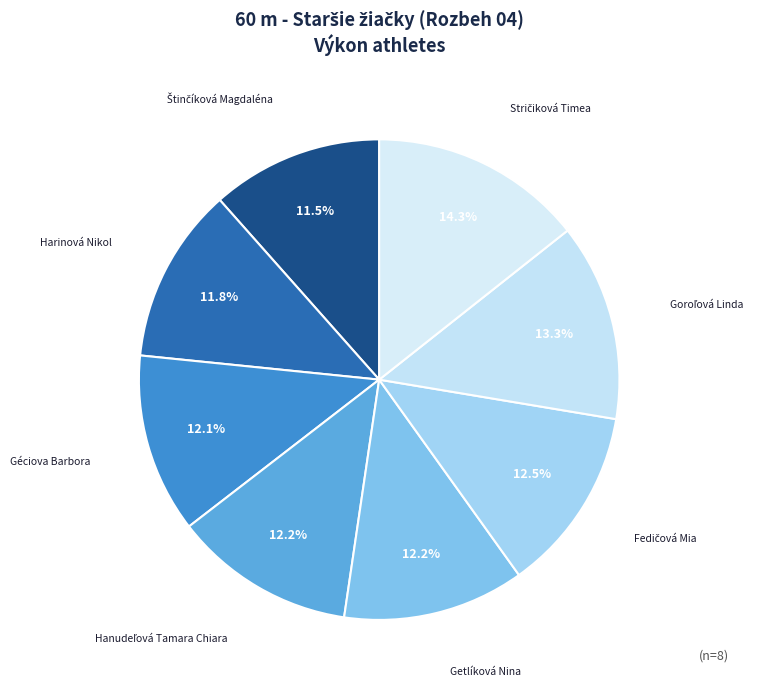

To the nearest percent, what is the average slice percentage?

12%